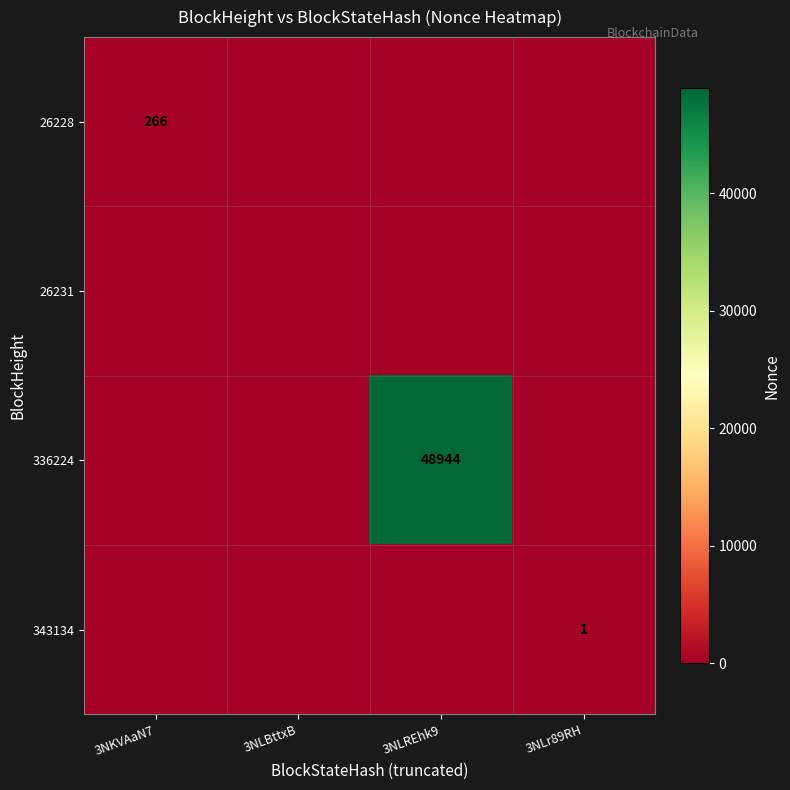

How many categories are shown in the chart?

4